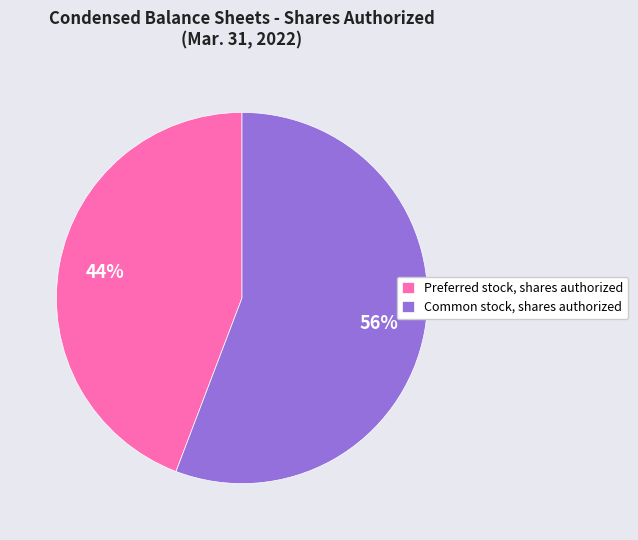

What is the smallest slice in the pie chart?

Preferred stock, shares authorized